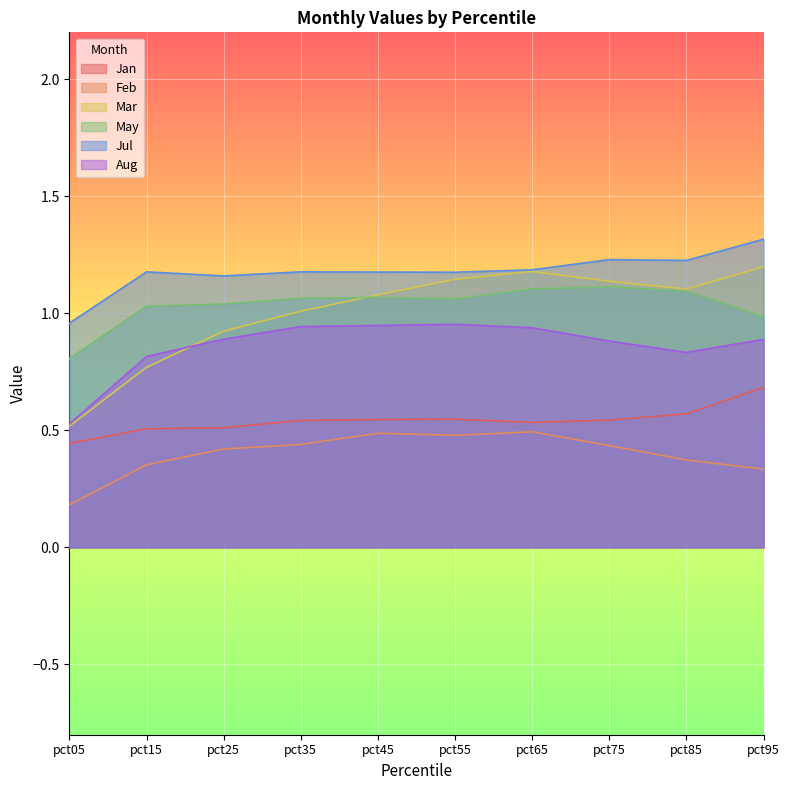

What is the total value across all series at pct55?

5.4